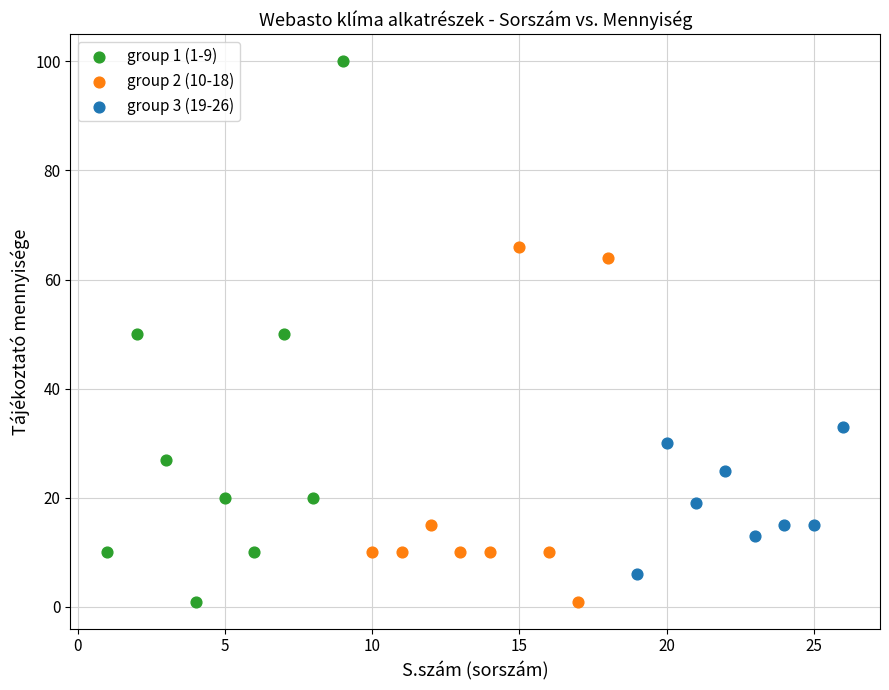

Which series contains the highest Y value?

group 1 (1-9)